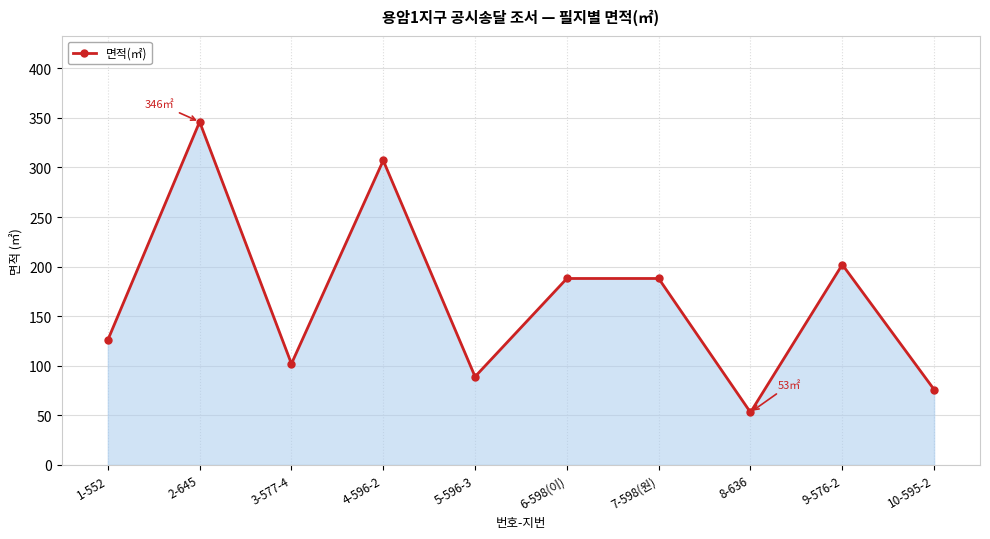

At which category does the chart reach its peak across all series?

2-645